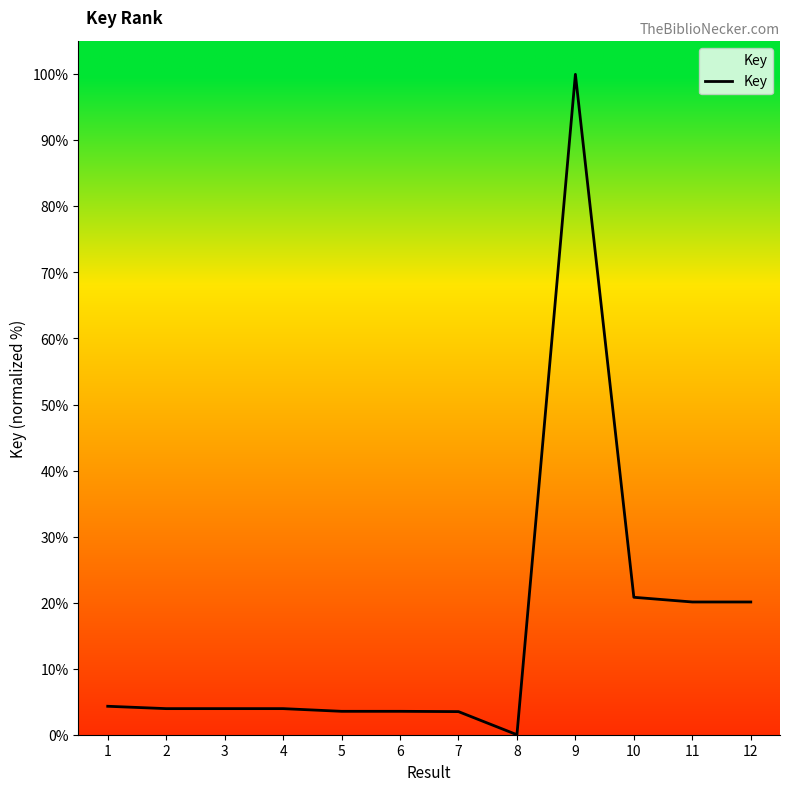

What is the difference between the values at 10 and 9?

79.2